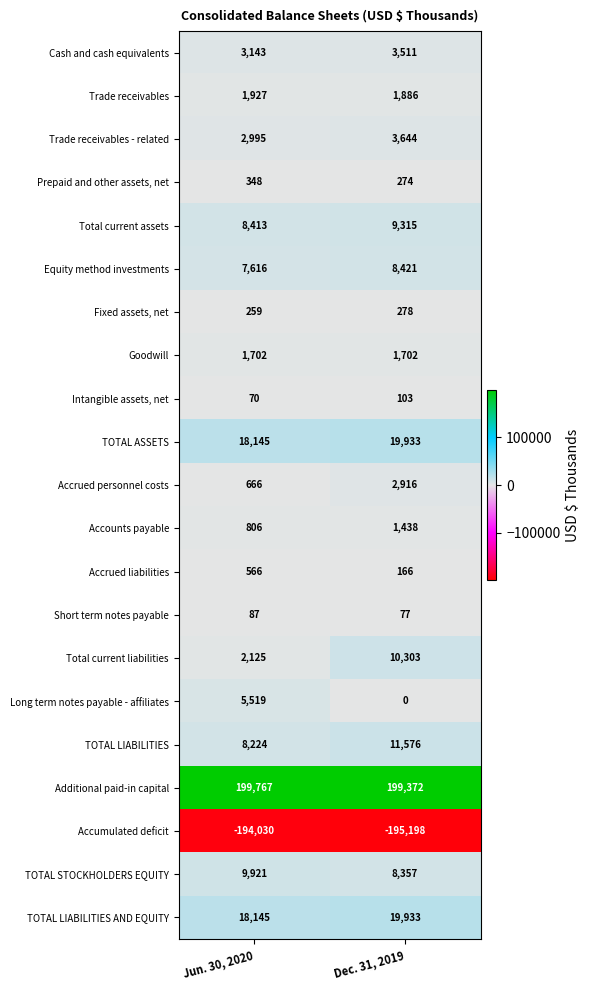

What is the difference between the maximum and minimum values in the Total current liabilities series?

8178